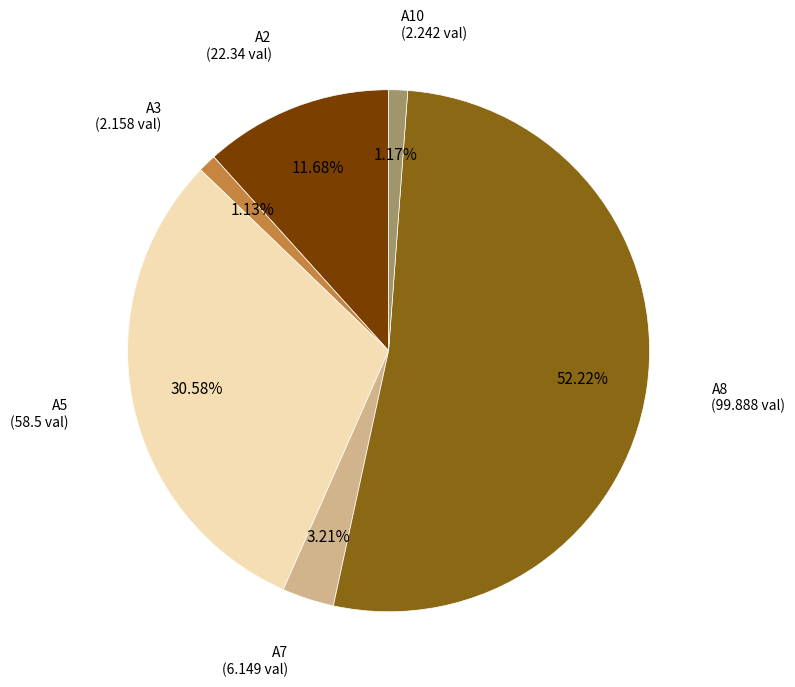

Do A3 and A10 together represent more than half of the pie?

No